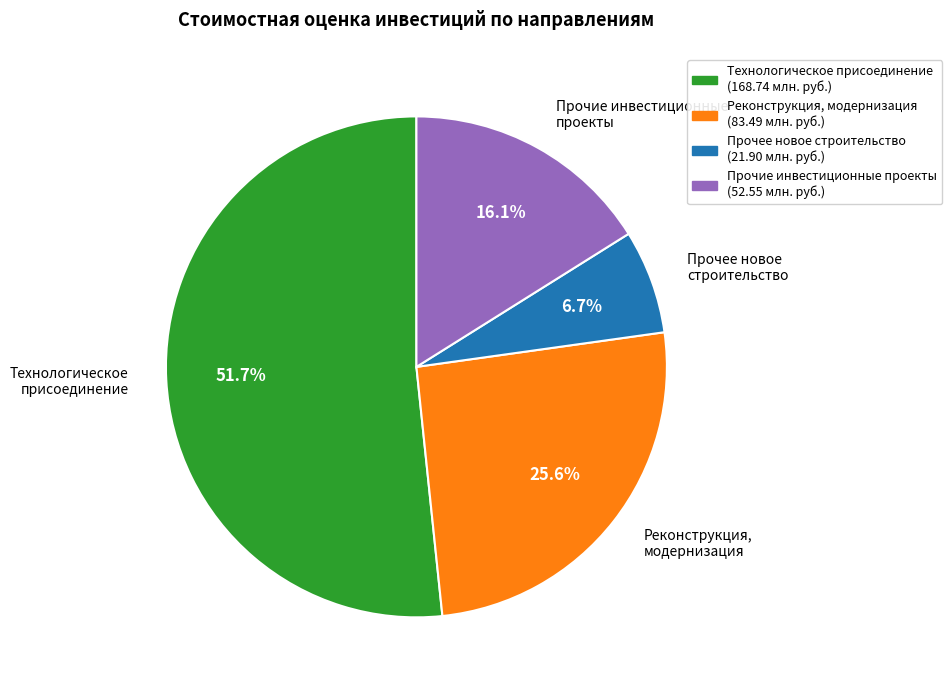

To the nearest percent, what is the difference between the Прочие инвестиционные проекты and Прочее новое строительство slice percentages?

9%